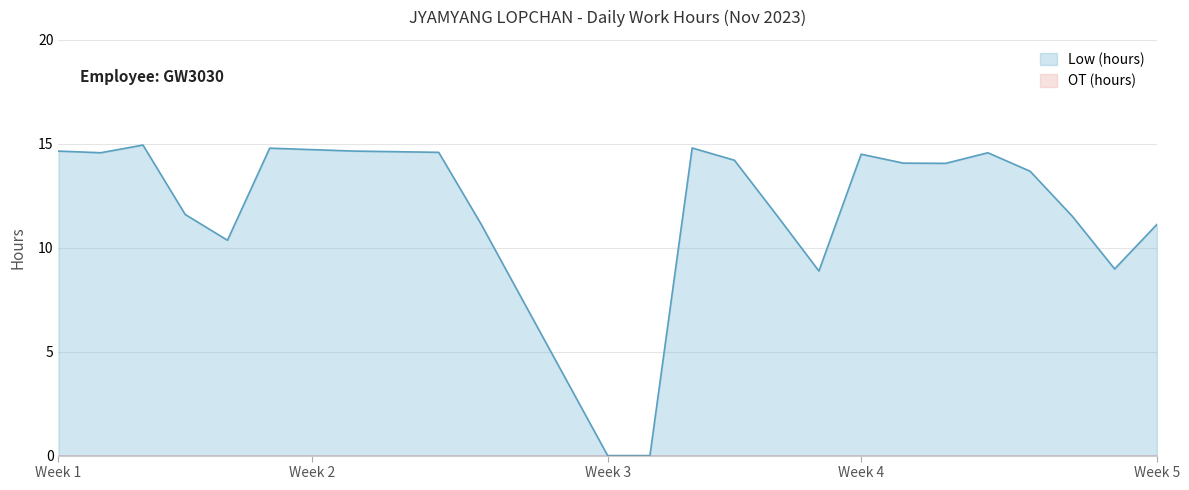

At how many categories does at least one series exceed 8?

23